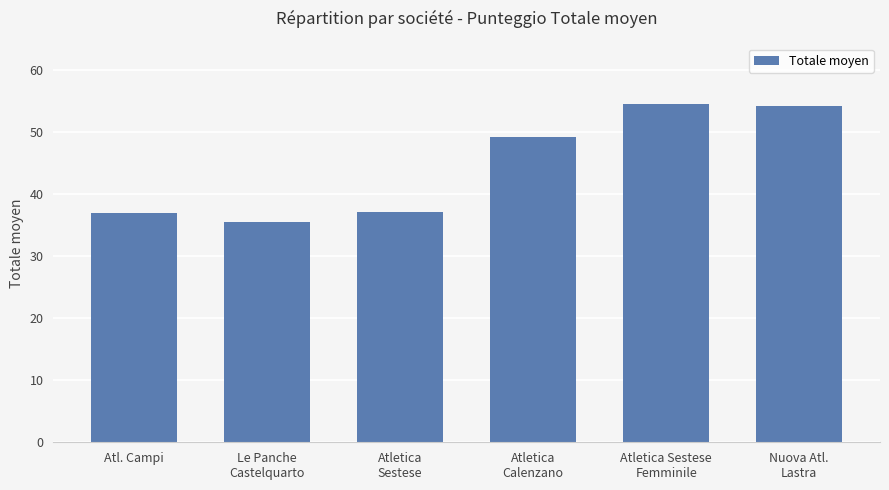

What is the ratio of the value at Nuova Atl.
Lastra to the value at Atletica Sestese
Femminile?

1.0